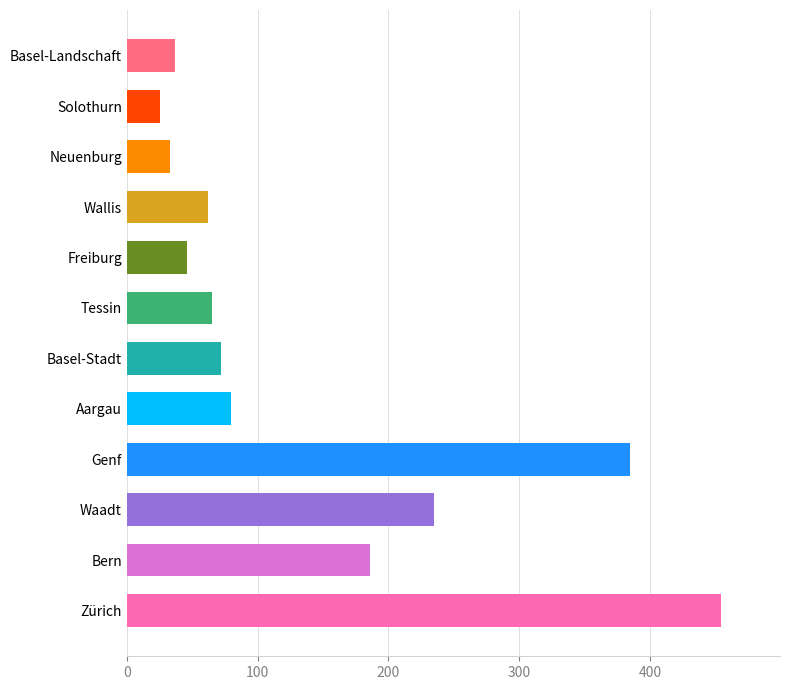

The value at Zürich is 293. True or false?

False